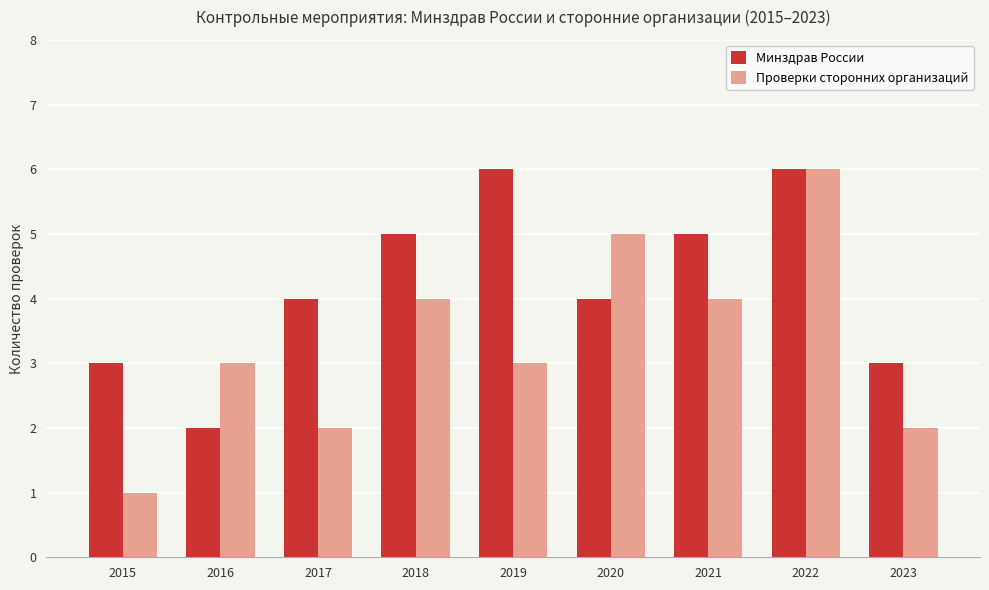

Rank the series by their average value, from lowest to highest.

Проверки сторонних организаций, Минздрав России